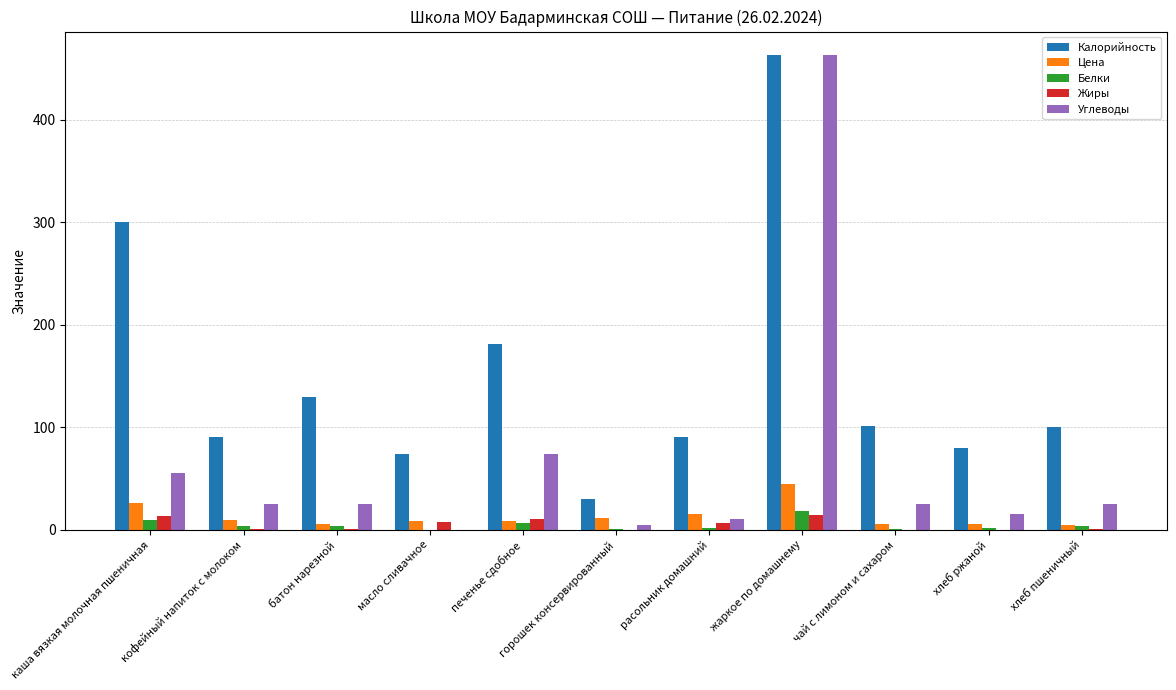

Between каша вязкая молочная пшеничная and чай с лимоном и сахаром, which series saw the biggest shift?

Калорийность